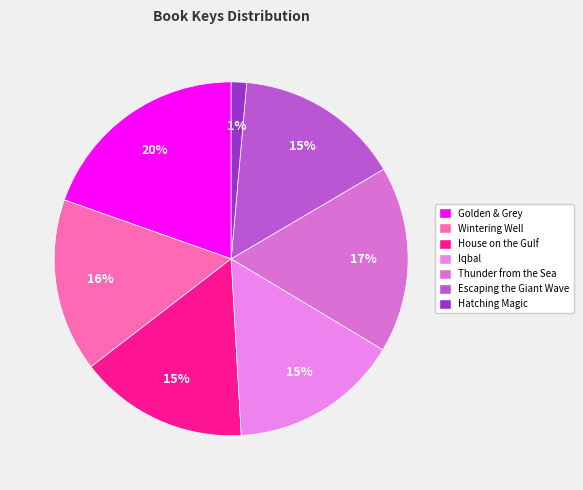

Does Golden & Grey represent more than half of the total?

No